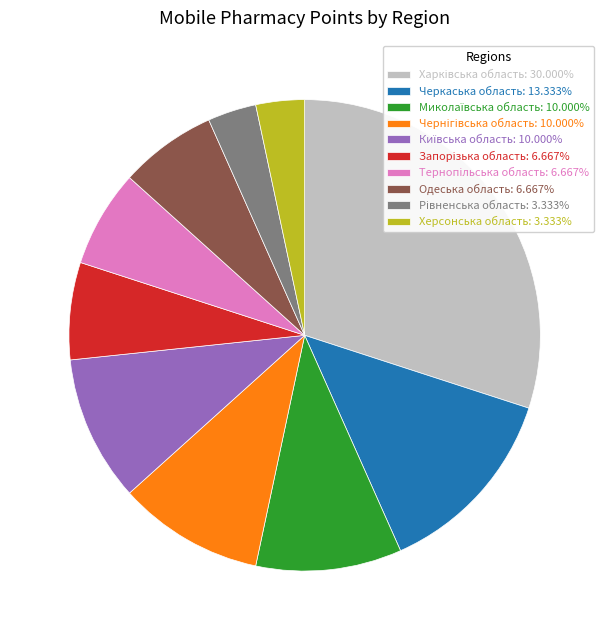

Is there any slice that represents more than half of the pie?

No